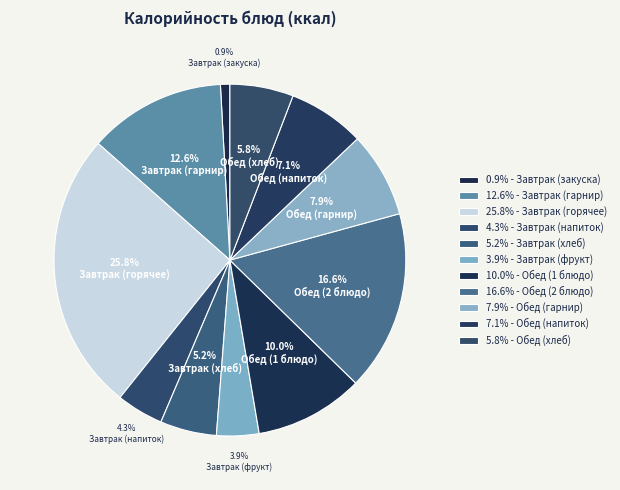

Count the number of slices in the pie.

11